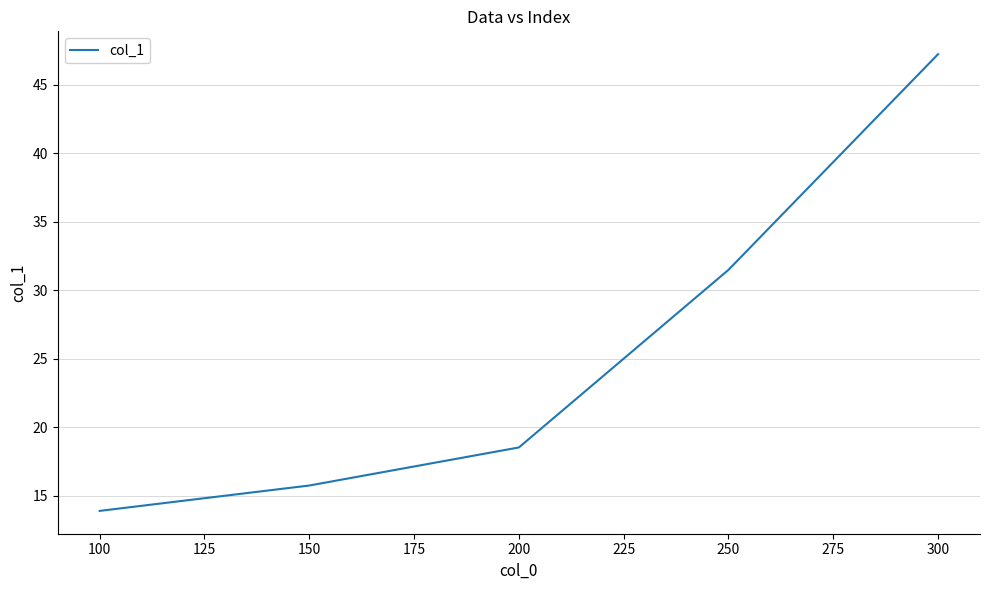

List the labels in order of value, largest first.

300, 250, 200, 150, 100